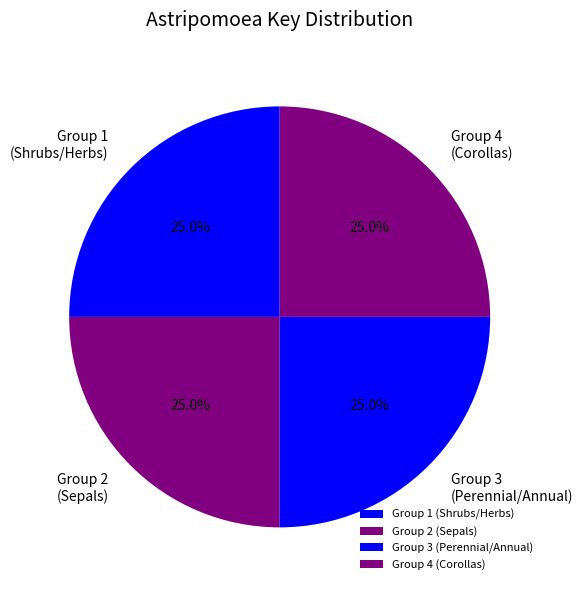

What is the ratio of the value at Group 3 (Perennial/Annual) to the value at Group 1 (Shrubs/Herbs)?

1.0